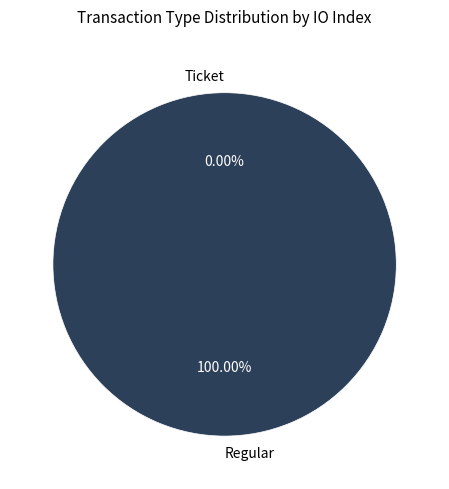

Combined, what portion of the pie is Ticket and Regular?

100.0%